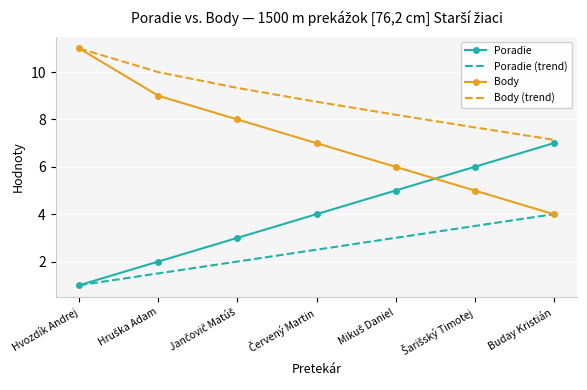

What are all the series names shown in the legend?

Poradie, Poradie (trend), Body, Body (trend)